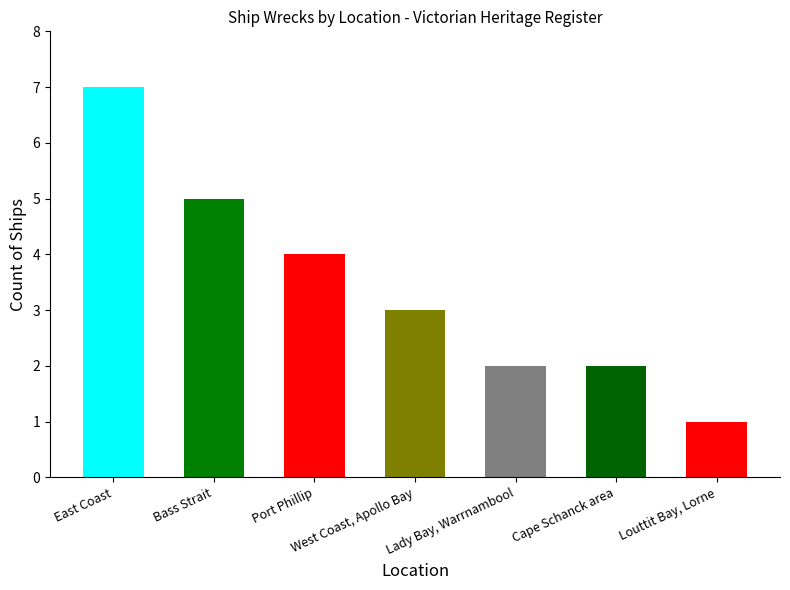

What is the label of the 6th bar from the left?

Cape Schanck area